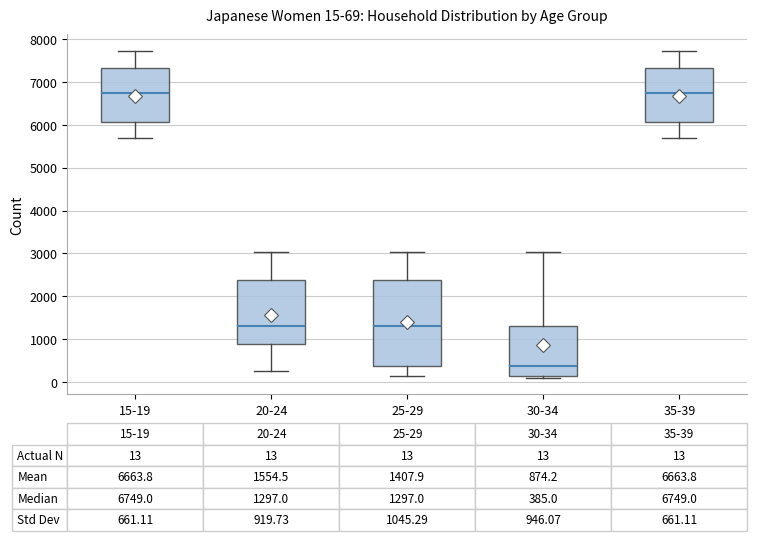

Comparing the boxes themselves (not the whiskers), which one is the tallest?

25-29